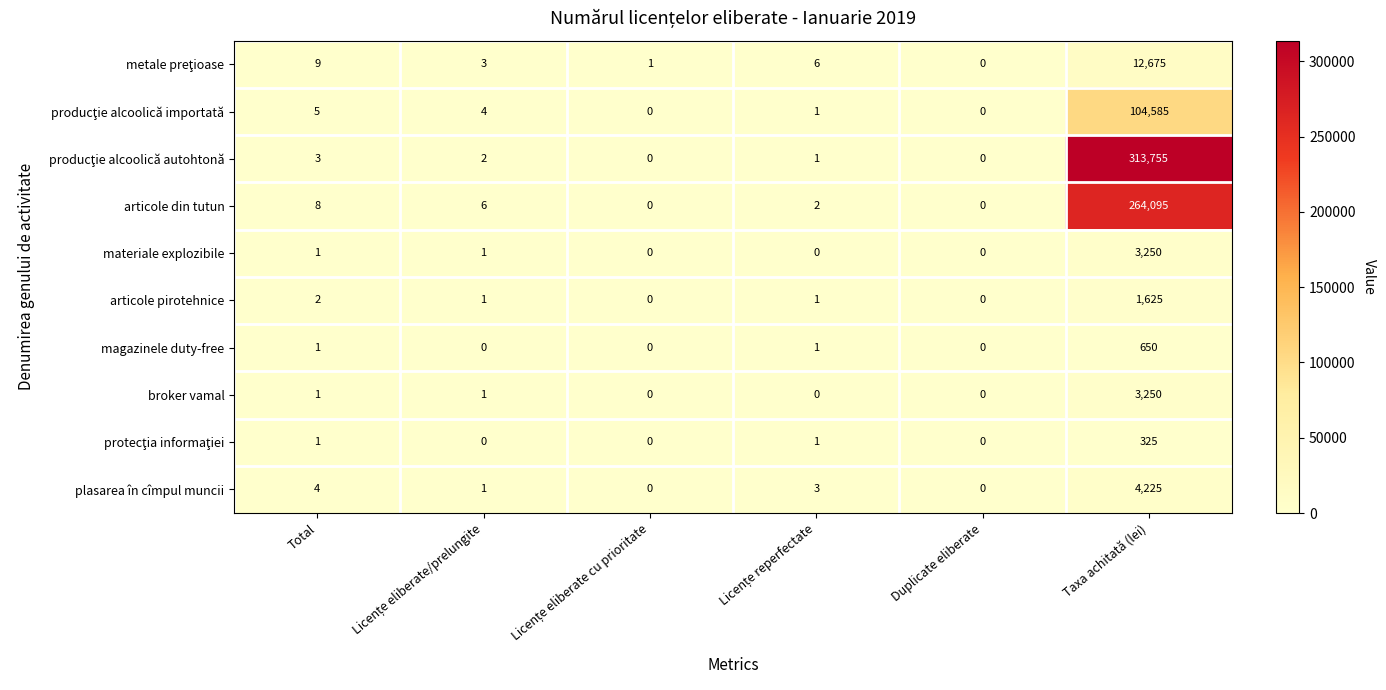

Where is plasarea în cîmpul muncii nearest to the value 2112?

Total